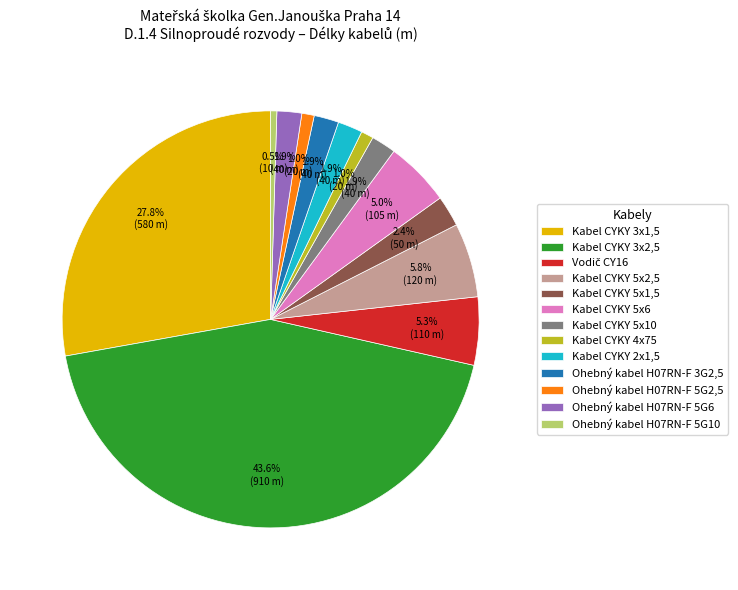

What percentage is the Kabel CYKY 3x1,5 slice, to the nearest percent?

28%